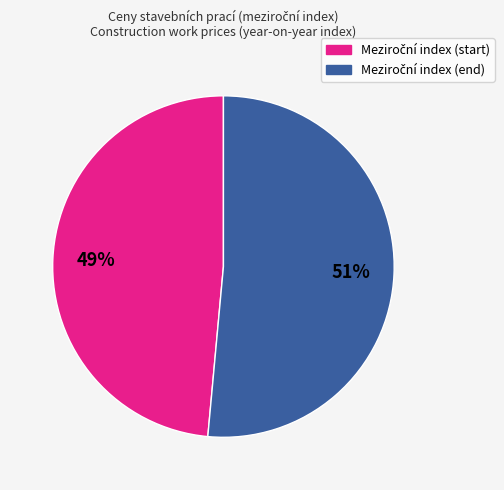

To the nearest percent, what is the average slice percentage?

50%